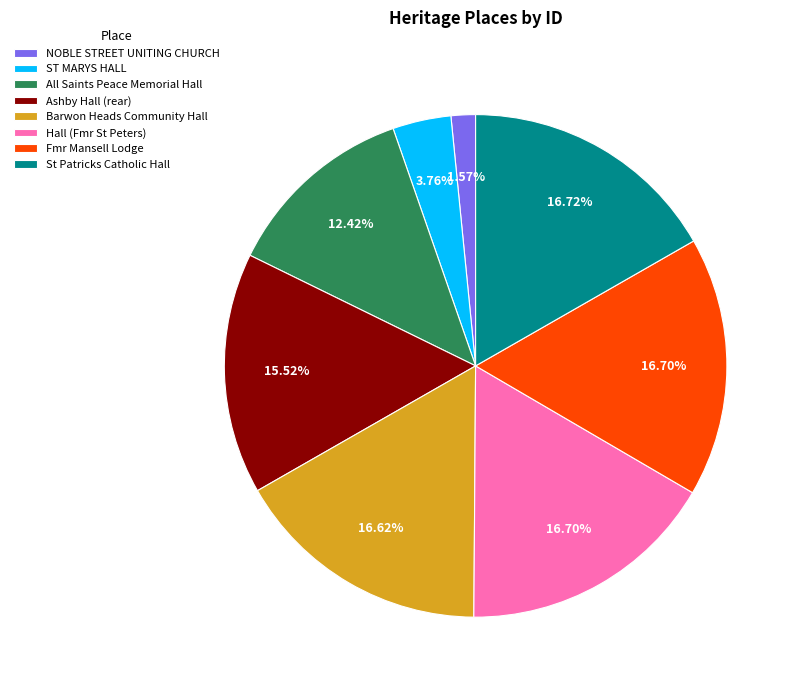

To the nearest percent, what is the combined percentage of ST MARYS HALL and Hall (Fmr St Peters)?

20%